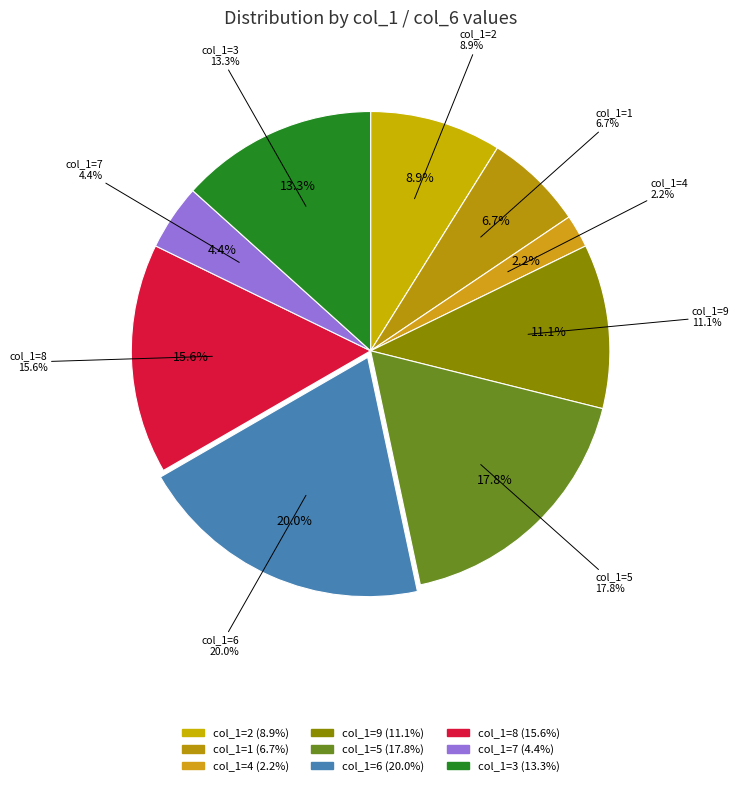

Does 3 account for over 50% of the chart?

No